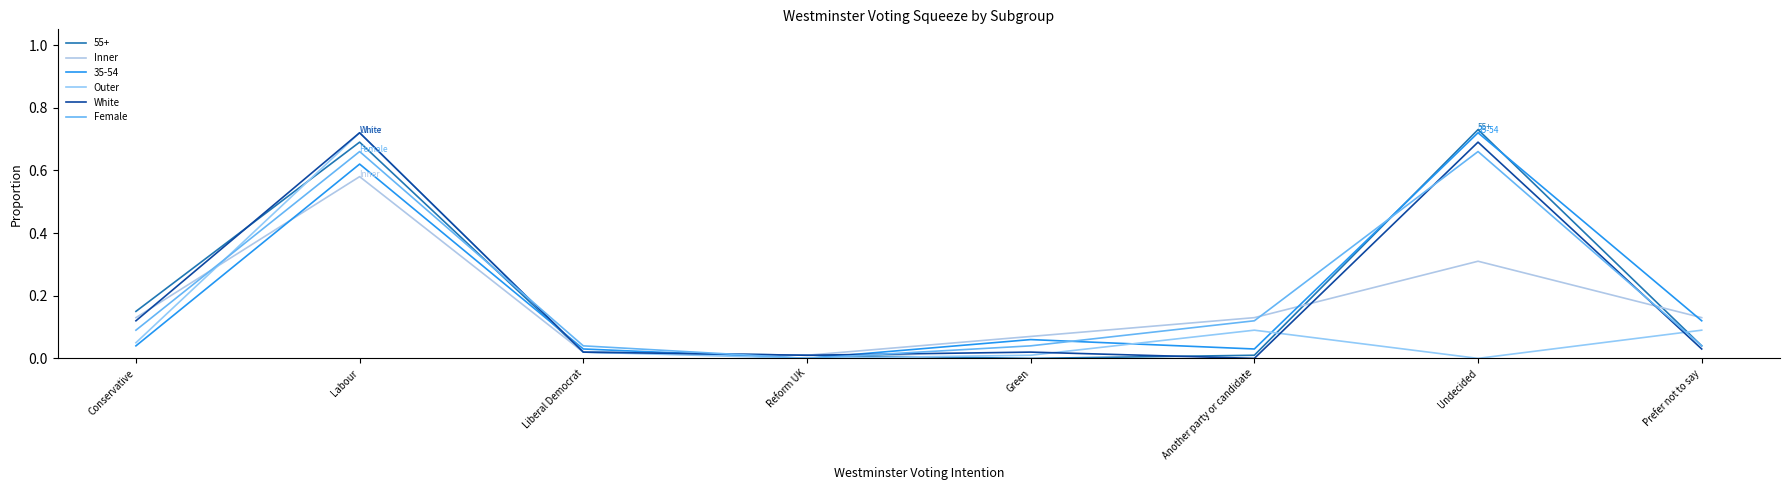

List the labels in order of White value, smallest first.

Another party or candidate, Reform UK, Liberal Democrat, Green, Prefer not to say, Conservative, Undecided, Labour